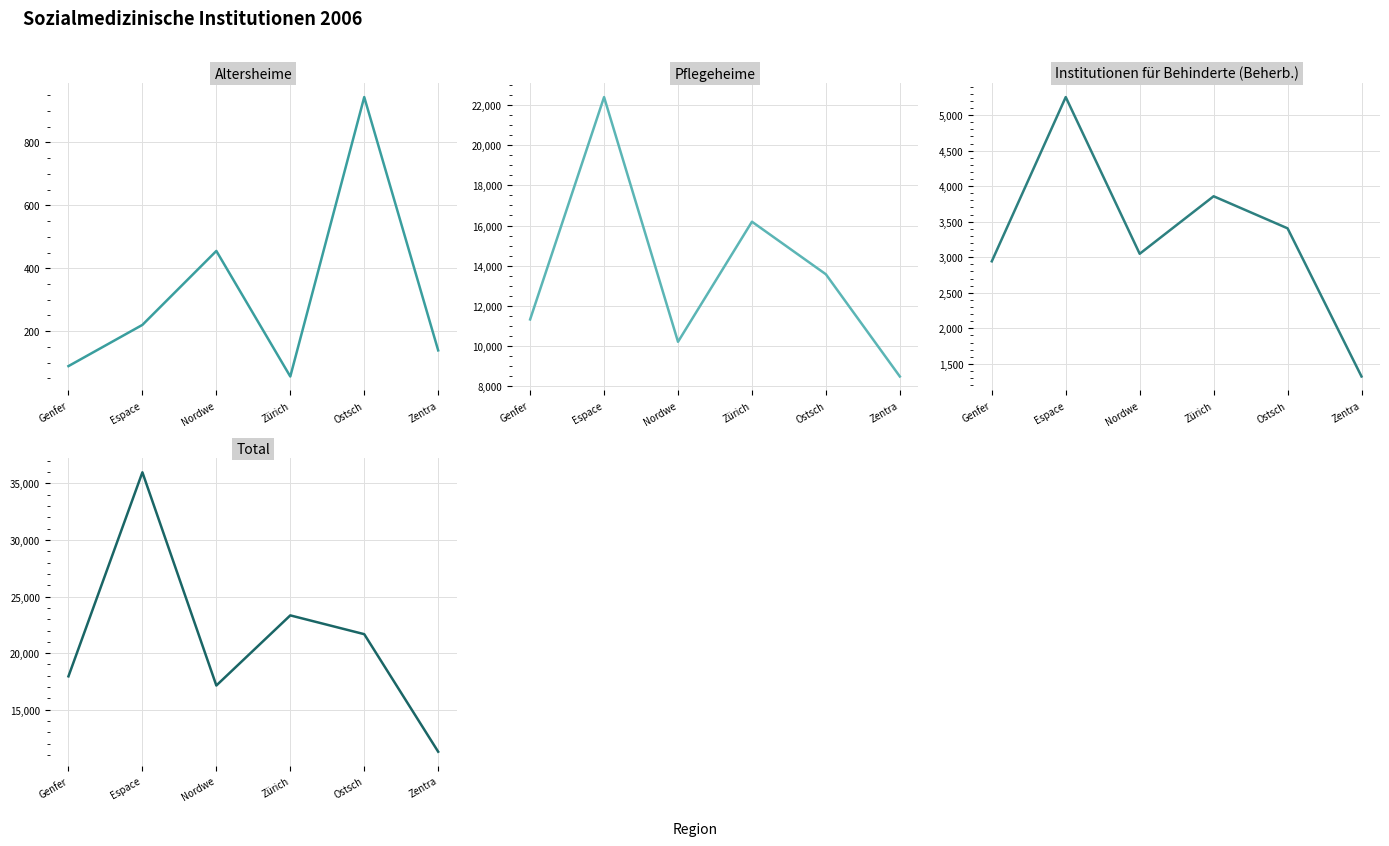

At which category does the chart reach its peak across all series?

Espace